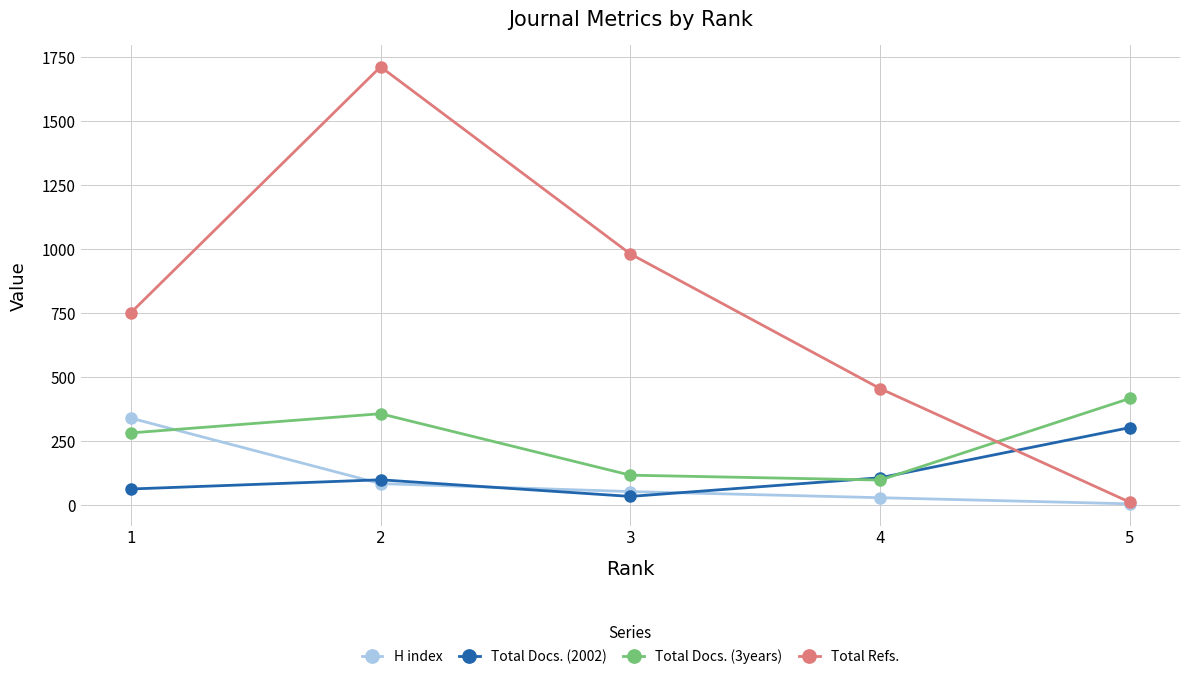

What is the spread (max minus min) of values at 3?

947